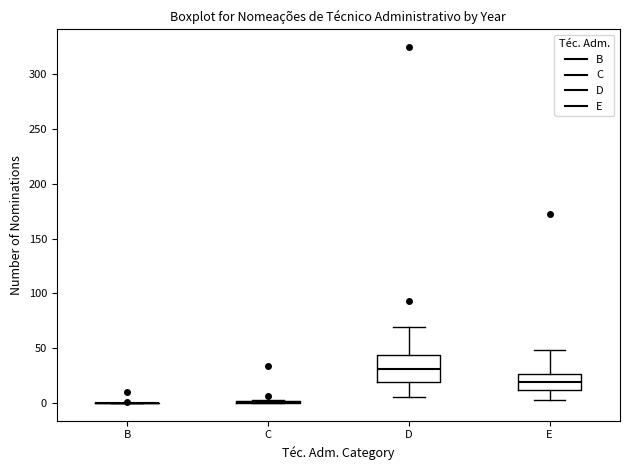

Where does the lower whisker of the box for E end on the y-axis? The values are not printed on the chart, so give them approximately, as read against the axis.

5